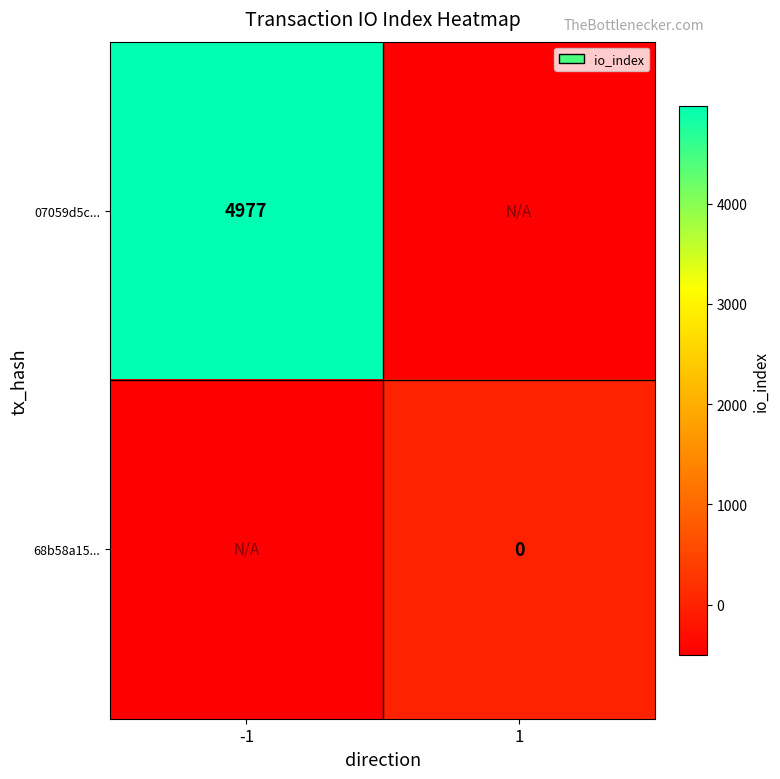

Is the value of 07059d5c... at -1 greater than the value of 68b58a15... at 1?

Yes